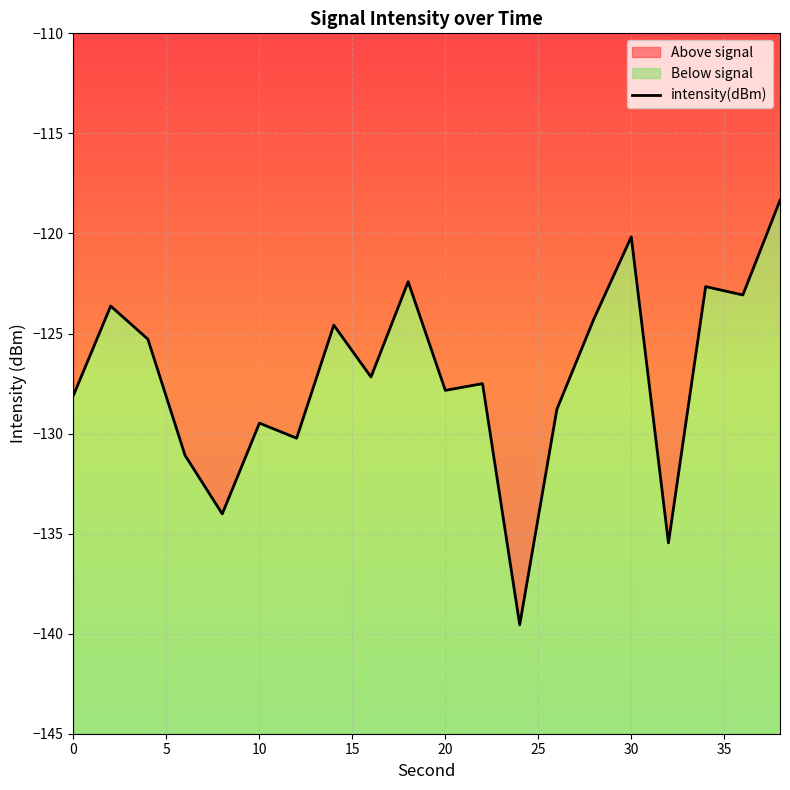

How many series are shown in this chart?

1